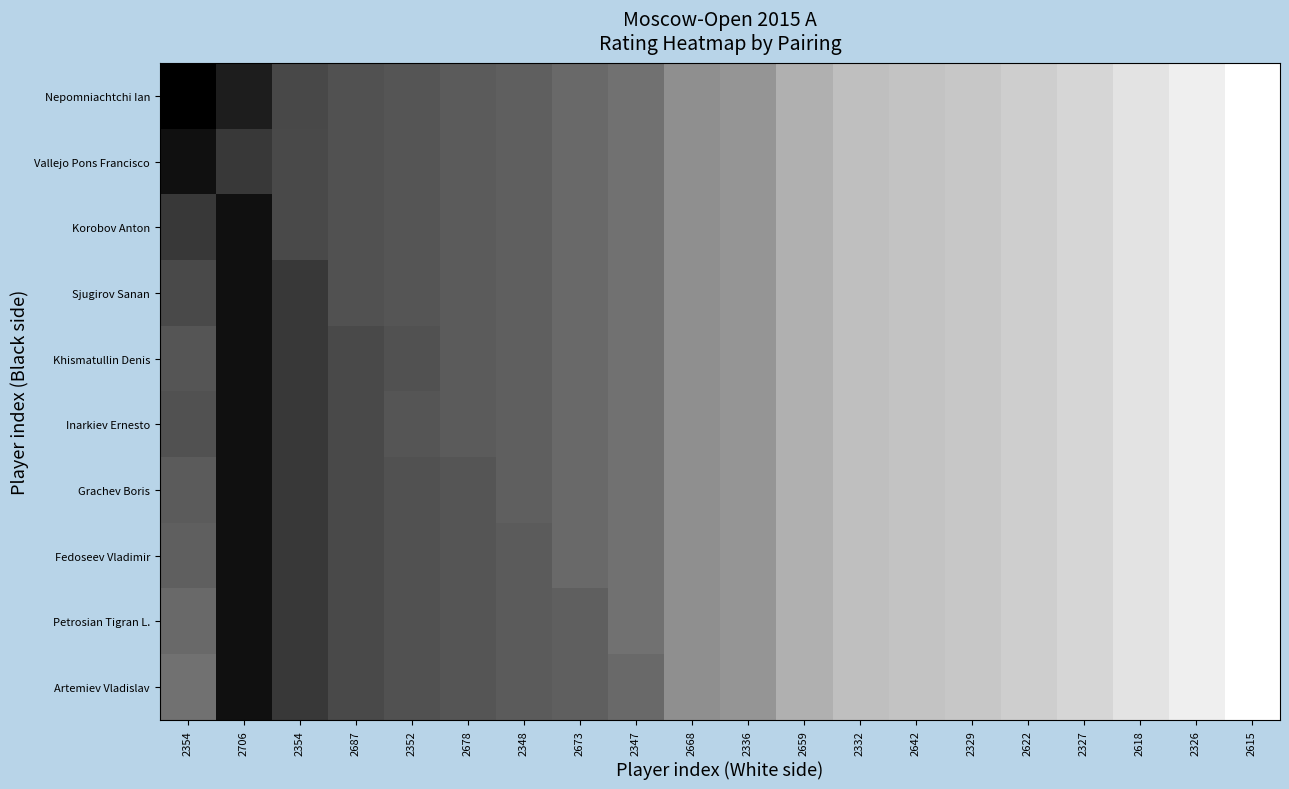

Reading left to right, extract all data points from this chart.

Nepomniachtchi Ian: 2354=0.0	2706=0.1	2354=0.3	2687=0.3	2352=0.3	2678=0.4	2348=0.4	2673=0.4	2347=0.4	2668=0.6	2336=0.6	2659=0.7	2332=0.7	2642=0.8	2329=0.8	2622=0.8	2327=0.8	2618=0.9	2326=0.9	2615=1.0
Vallejo Pons Francisco: 2354=0.1	2706=0.2	2354=0.3	2687=0.3	2352=0.3	2678=0.4	2348=0.4	2673=0.4	2347=0.4	2668=0.6	2336=0.6	2659=0.7	2332=0.7	2642=0.8	2329=0.8	2622=0.8	2327=0.8	2618=0.9	2326=0.9	2615=1.0
Korobov Anton: 2354=0.2	2706=0.1	2354=0.3	2687=0.3	2352=0.3	2678=0.4	2348=0.4	2673=0.4	2347=0.4	2668=0.6	2336=0.6	2659=0.7	2332=0.7	2642=0.8	2329=0.8	2622=0.8	2327=0.8	2618=0.9	2326=0.9	2615=1.0
Sjugirov Sanan: 2354=0.3	2706=0.1	2354=0.2	2687=0.3	2352=0.3	2678=0.4	2348=0.4	2673=0.4	2347=0.4	2668=0.6	2336=0.6	2659=0.7	2332=0.7	2642=0.8	2329=0.8	2622=0.8	2327=0.8	2618=0.9	2326=0.9	2615=1.0
Khismatullin Denis: 2354=0.3	2706=0.1	2354=0.2	2687=0.3	2352=0.3	2678=0.4	2348=0.4	2673=0.4	2347=0.4	2668=0.6	2336=0.6	2659=0.7	2332=0.7	2642=0.8	2329=0.8	2622=0.8	2327=0.8	2618=0.9	2326=0.9	2615=1.0
Inarkiev Ernesto: 2354=0.3	2706=0.1	2354=0.2	2687=0.3	2352=0.3	2678=0.4	2348=0.4	2673=0.4	2347=0.4	2668=0.6	2336=0.6	2659=0.7	2332=0.7	2642=0.8	2329=0.8	2622=0.8	2327=0.8	2618=0.9	2326=0.9	2615=1.0
Grachev Boris: 2354=0.4	2706=0.1	2354=0.2	2687=0.3	2352=0.3	2678=0.3	2348=0.4	2673=0.4	2347=0.4	2668=0.6	2336=0.6	2659=0.7	2332=0.7	2642=0.8	2329=0.8	2622=0.8	2327=0.8	2618=0.9	2326=0.9	2615=1.0
Fedoseev Vladimir: 2354=0.4	2706=0.1	2354=0.2	2687=0.3	2352=0.3	2678=0.3	2348=0.4	2673=0.4	2347=0.4	2668=0.6	2336=0.6	2659=0.7	2332=0.7	2642=0.8	2329=0.8	2622=0.8	2327=0.8	2618=0.9	2326=0.9	2615=1.0
Petrosian Tigran L.: 2354=0.4	2706=0.1	2354=0.2	2687=0.3	2352=0.3	2678=0.3	2348=0.4	2673=0.4	2347=0.4	2668=0.6	2336=0.6	2659=0.7	2332=0.7	2642=0.8	2329=0.8	2622=0.8	2327=0.8	2618=0.9	2326=0.9	2615=1.0
Artemiev Vladislav: 2354=0.4	2706=0.1	2354=0.2	2687=0.3	2352=0.3	2678=0.3	2348=0.4	2673=0.4	2347=0.4	2668=0.6	2336=0.6	2659=0.7	2332=0.7	2642=0.8	2329=0.8	2622=0.8	2327=0.8	2618=0.9	2326=0.9	2615=1.0